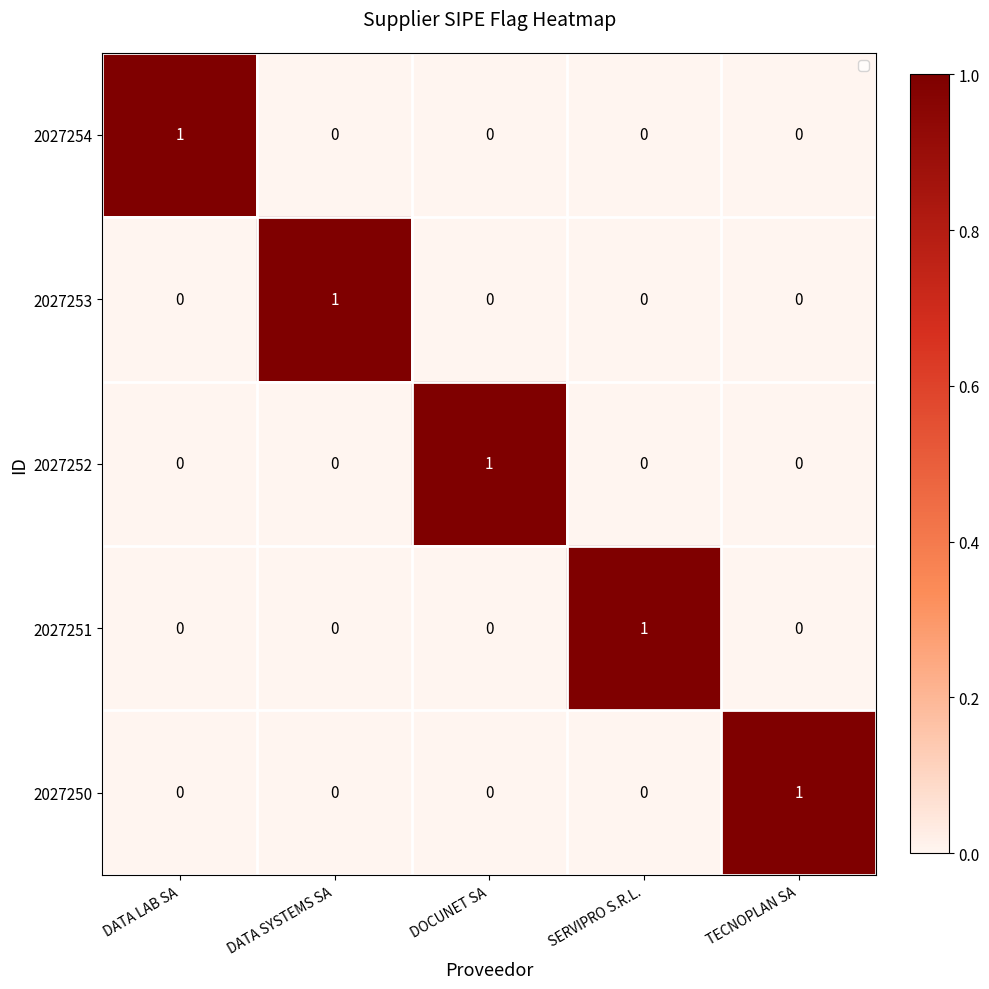

Is it true that 2027251 equals 2 at SERVIPRO S.R.L.?

False